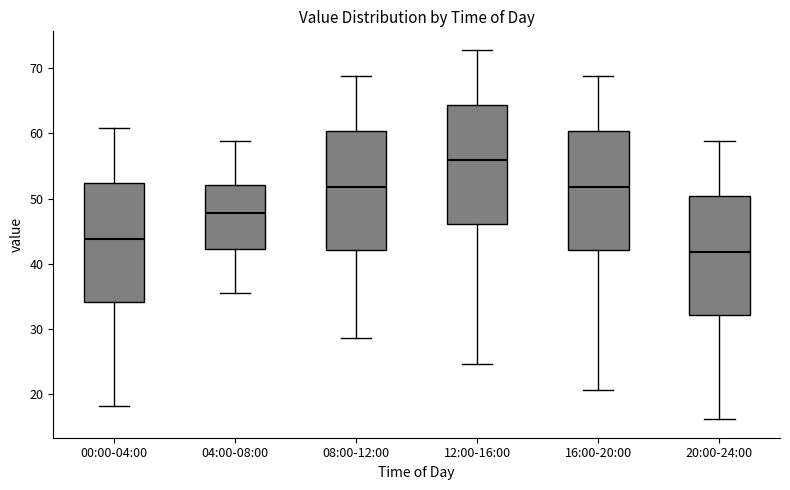

Reading left to right, transcribe this box plot: for each box, give where its median line is, the range the box spans, and where its two whiskers end, as read against the y-axis. The values are not printed on the chart, so give them approximately, as read against the axis.

00:00-04:00: median 44, box 34 to 52, whiskers 18 to 61
04:00-08:00: median 48, box 42 to 52, whiskers 36 to 59
08:00-12:00: median 52, box 42 to 60, whiskers 29 to 69
12:00-16:00: median 56, box 46 to 64, whiskers 25 to 73
16:00-20:00: median 52, box 42 to 60, whiskers 21 to 69
20:00-24:00: median 42, box 32 to 50, whiskers 16 to 59